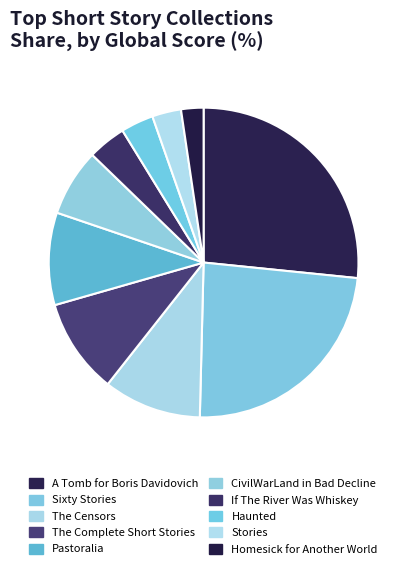

Is it true that If The River Was Whiskey is 4% of the pie?

True